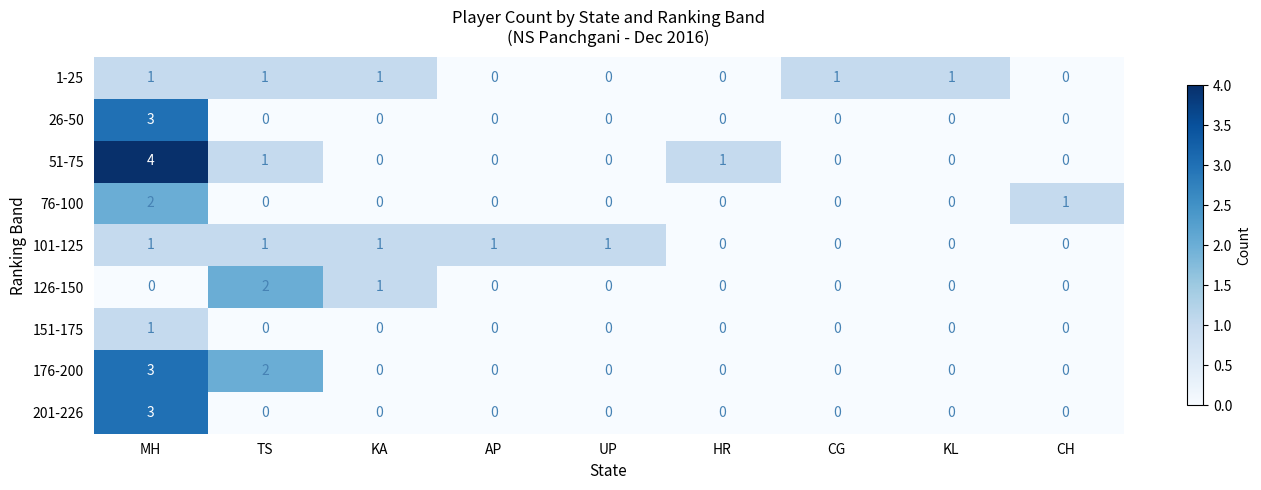

True or false: 51-75 has a value of 1 at CG.

False